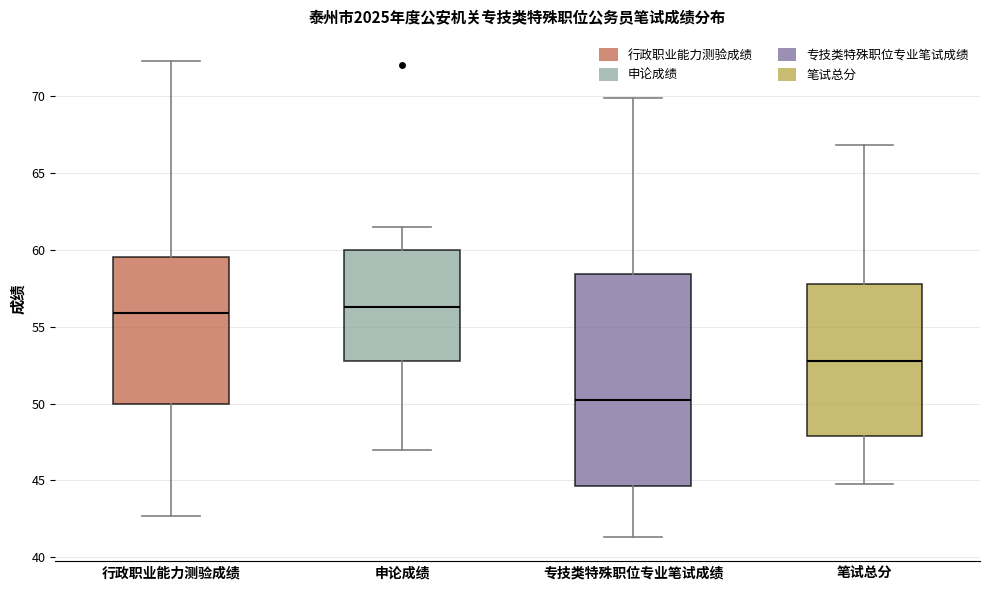

Reading left to right, transcribe this box plot: for each box, give where its median line is, the range the box spans, and where its two whiskers end, as read against the y-axis. The values are not printed on the chart, so give them approximately, as read against the axis.

行政职业能力测验成绩: median 56.0, box 50.0 to 59.5, whiskers 42.5 to 72.5
申论成绩: median 56.5, box 53.0 to 60.0, whiskers 47.0 to 61.5
专技类特殊职位专业笔试成绩: median 50.5, box 44.5 to 58.5, whiskers 41.5 to 70.0
笔试总分: median 53.0, box 48.0 to 58.0, whiskers 44.5 to 67.0